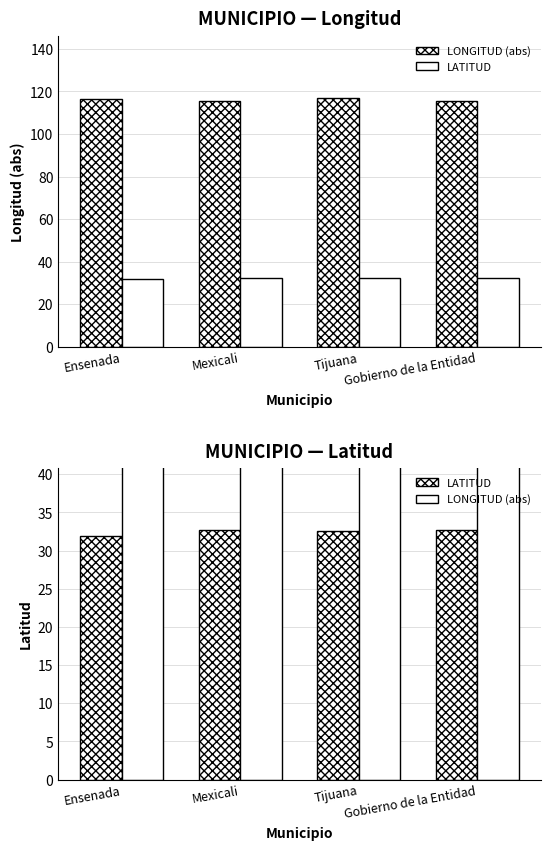

What is the minimum value for LONGITUD (abs)?

115.5